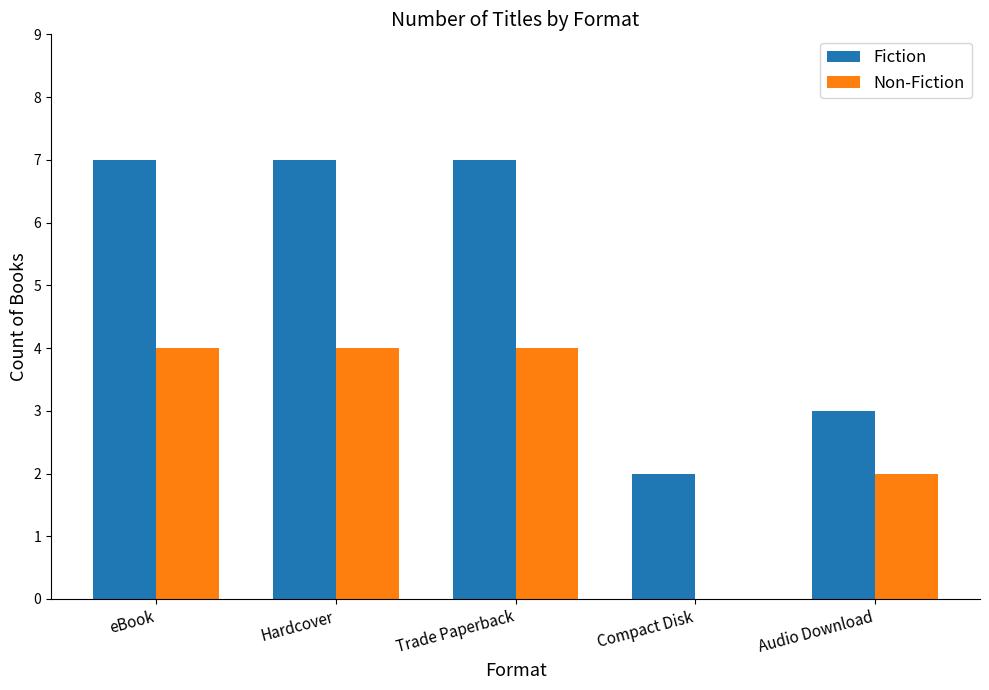

What is the sum of all Fiction values?

26